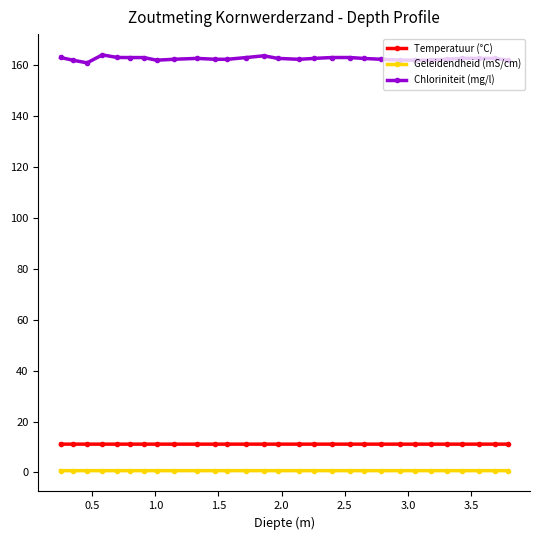

Which series has the largest range (max minus min)?

Chloriniteit (mg/l)